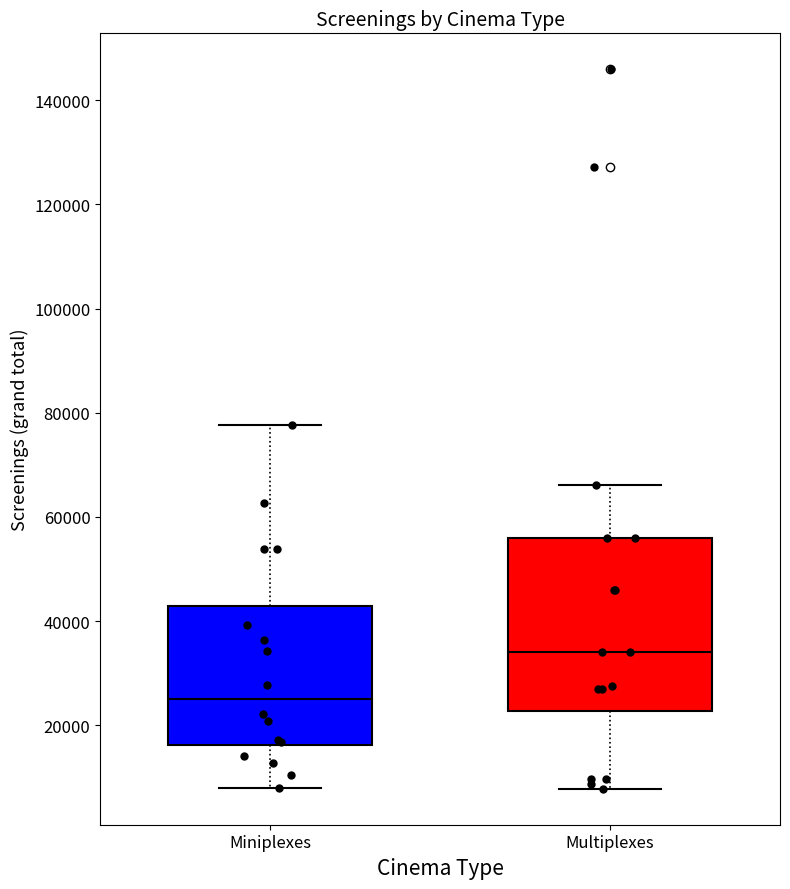

Where is the upper edge of the box for Miniplexes on the y-axis? The values are not printed on the chart, so give them approximately, as read against the axis.

42000